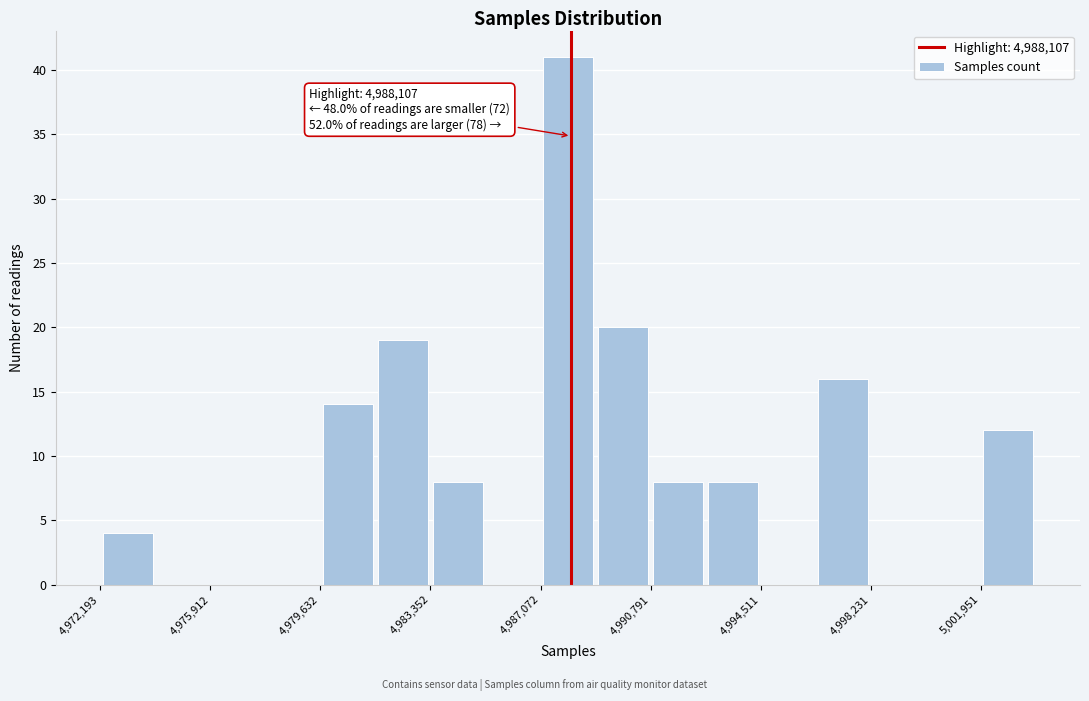

Read against the x-axis, roughly where is the centre of the tallest bar?

4988000